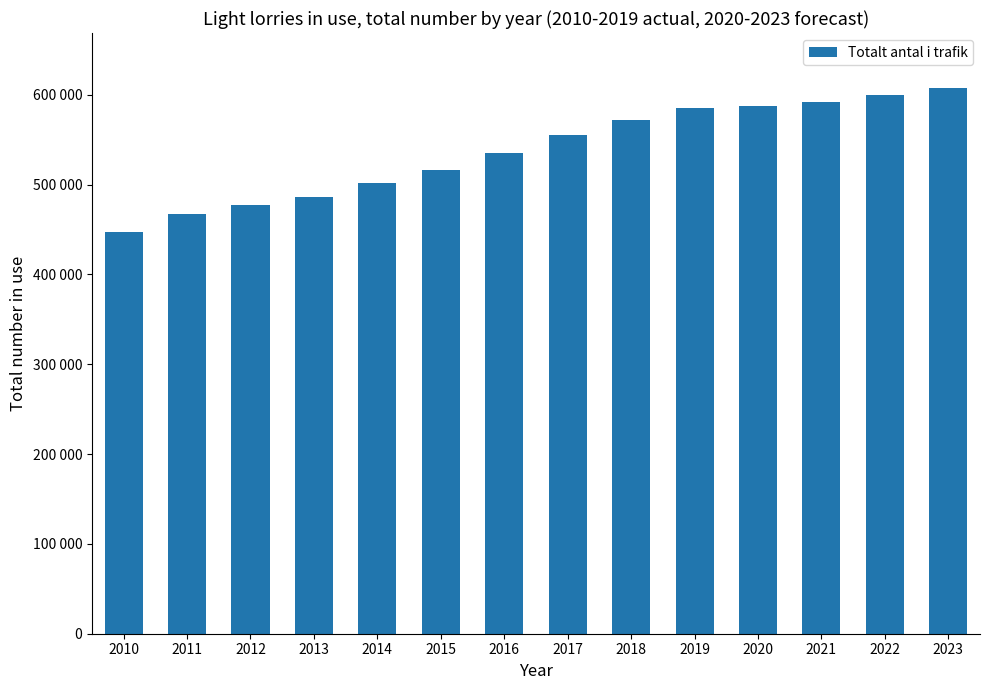

What is the change in value from 2015 to 2021?

+76234